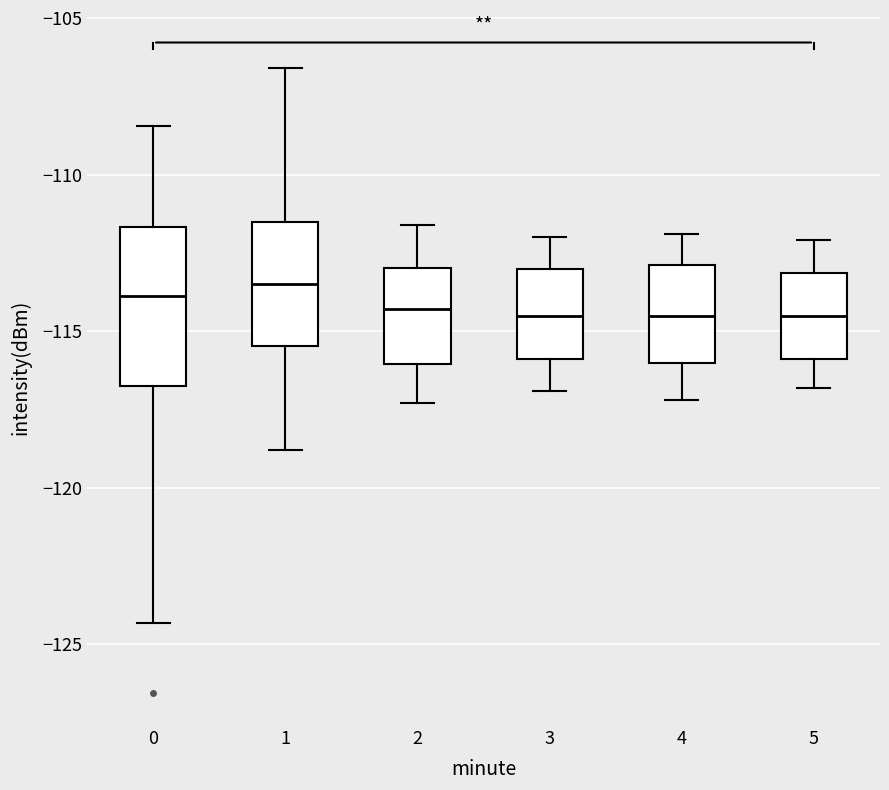

Comparing the boxes themselves (not the whiskers), which one is the tallest?

0